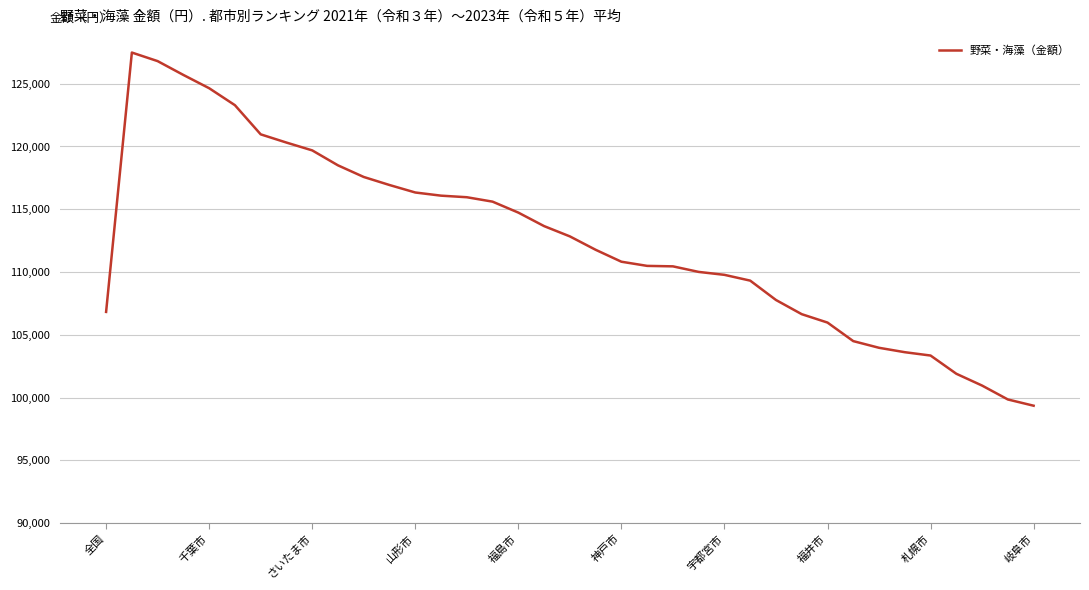

What is the maximum value shown in the chart?

127484